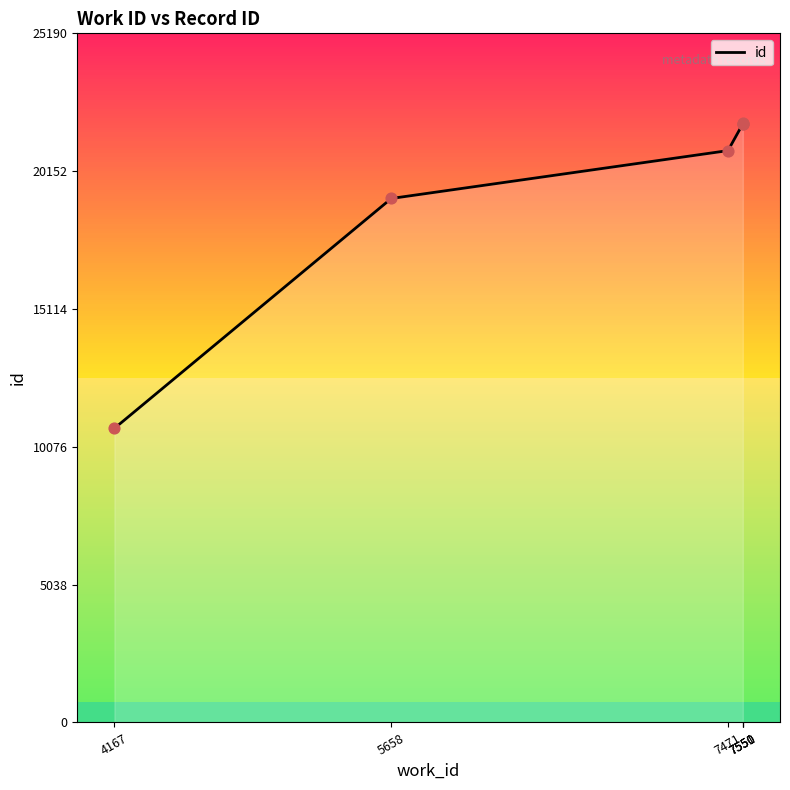

Between 7550 and 7471, which is larger?

7550